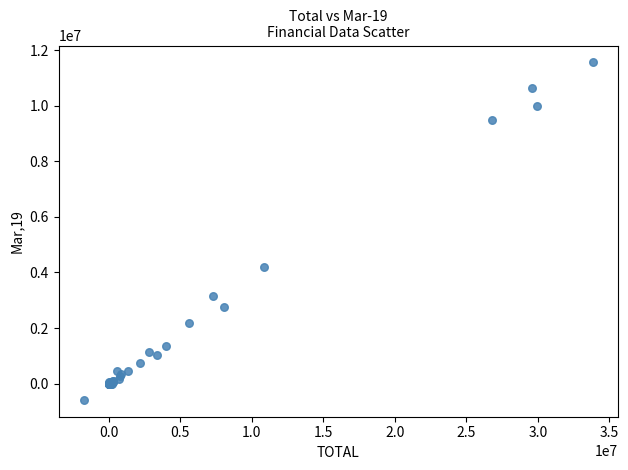

What Y value in the scatter plot is closest to 5489651?

4214391.0